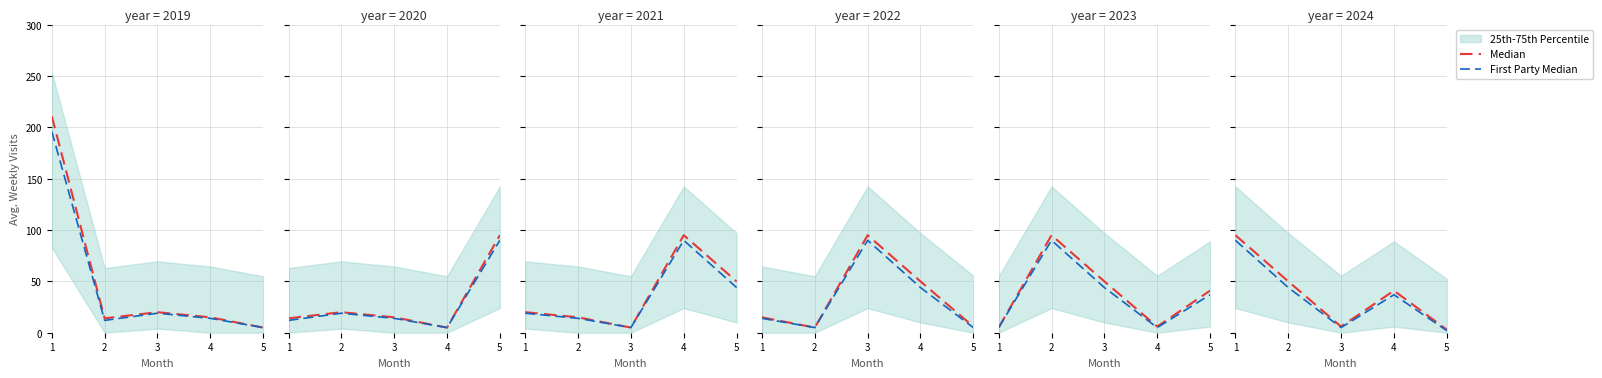

Between 5 and 1, which is larger?

1